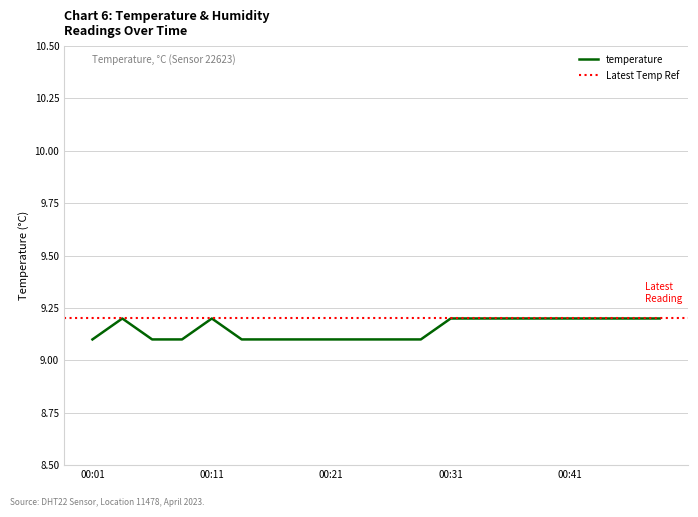

What is the smallest value displayed?

9.1